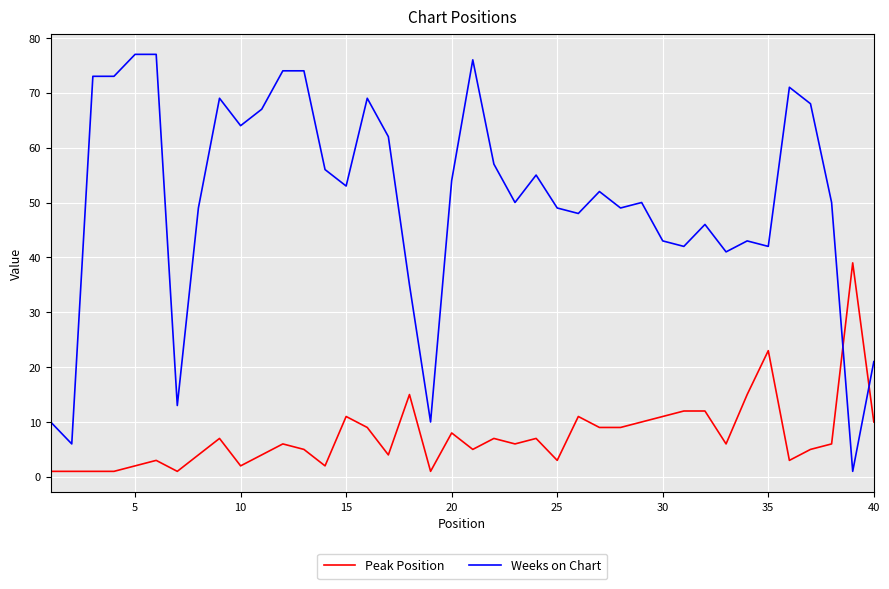

Is this an area chart (filled region under the line)?

No